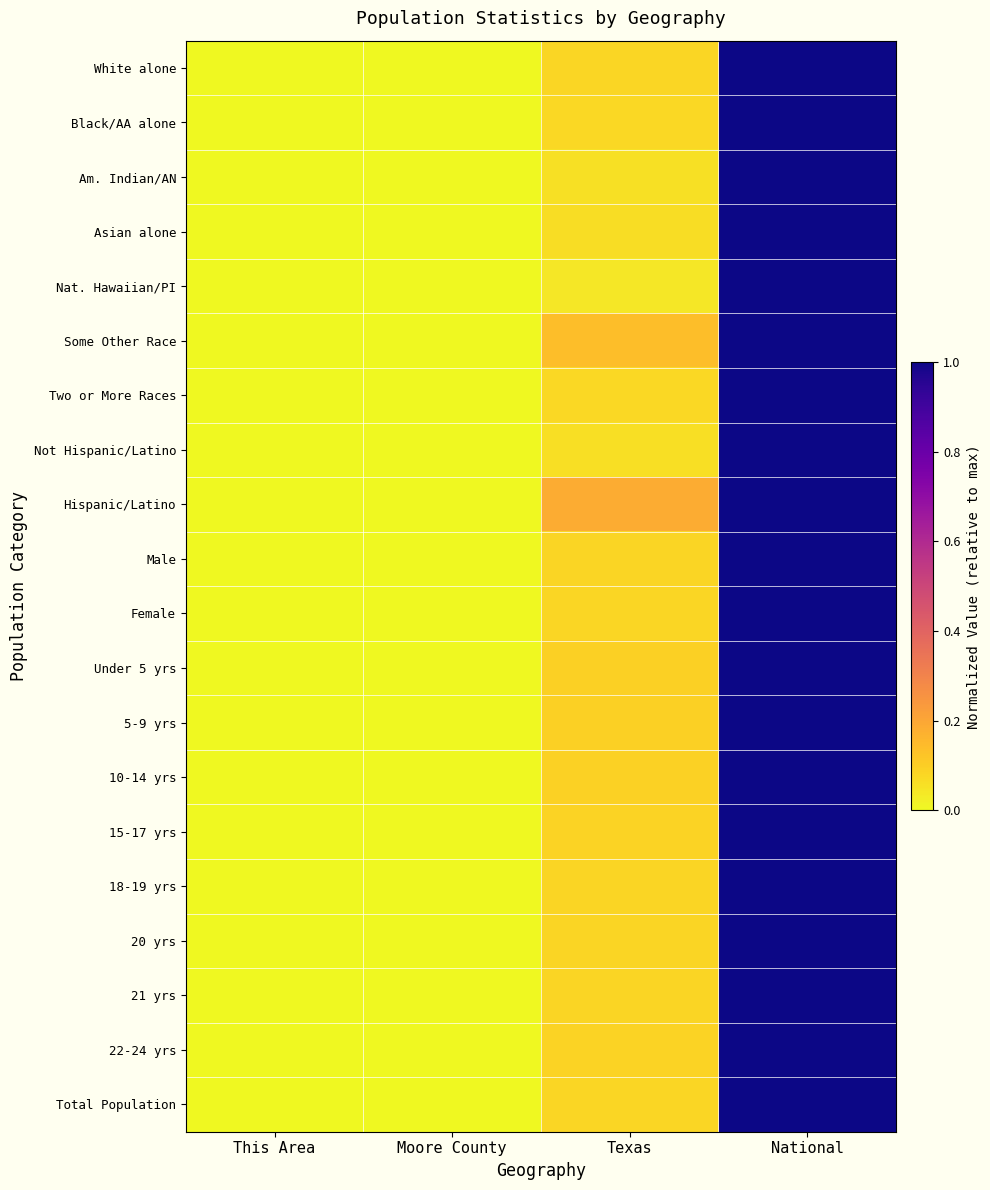

What is the spread (max minus min) of values at Texas?

0.1